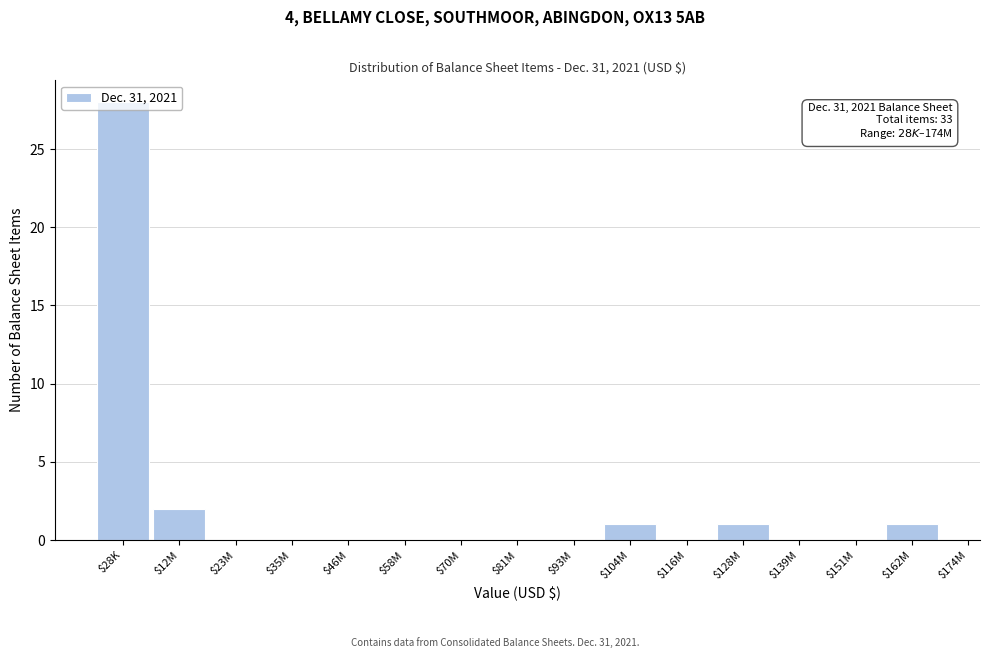

The chart shows a value of 1 at $12M. True or false?

False